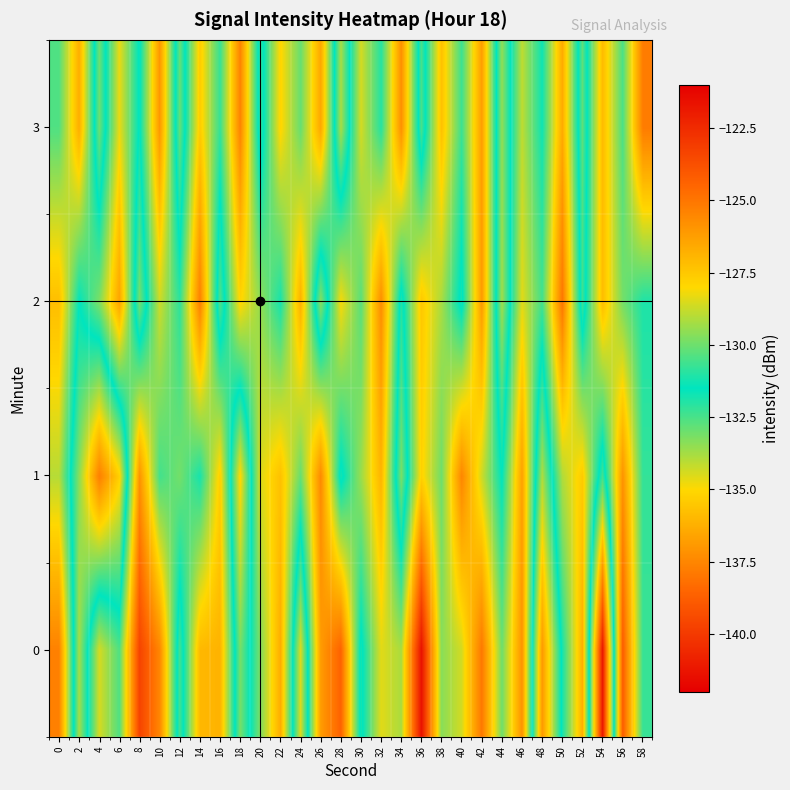

Rank the series by their maximum value, from lowest to highest.

1, 3, 2, 0